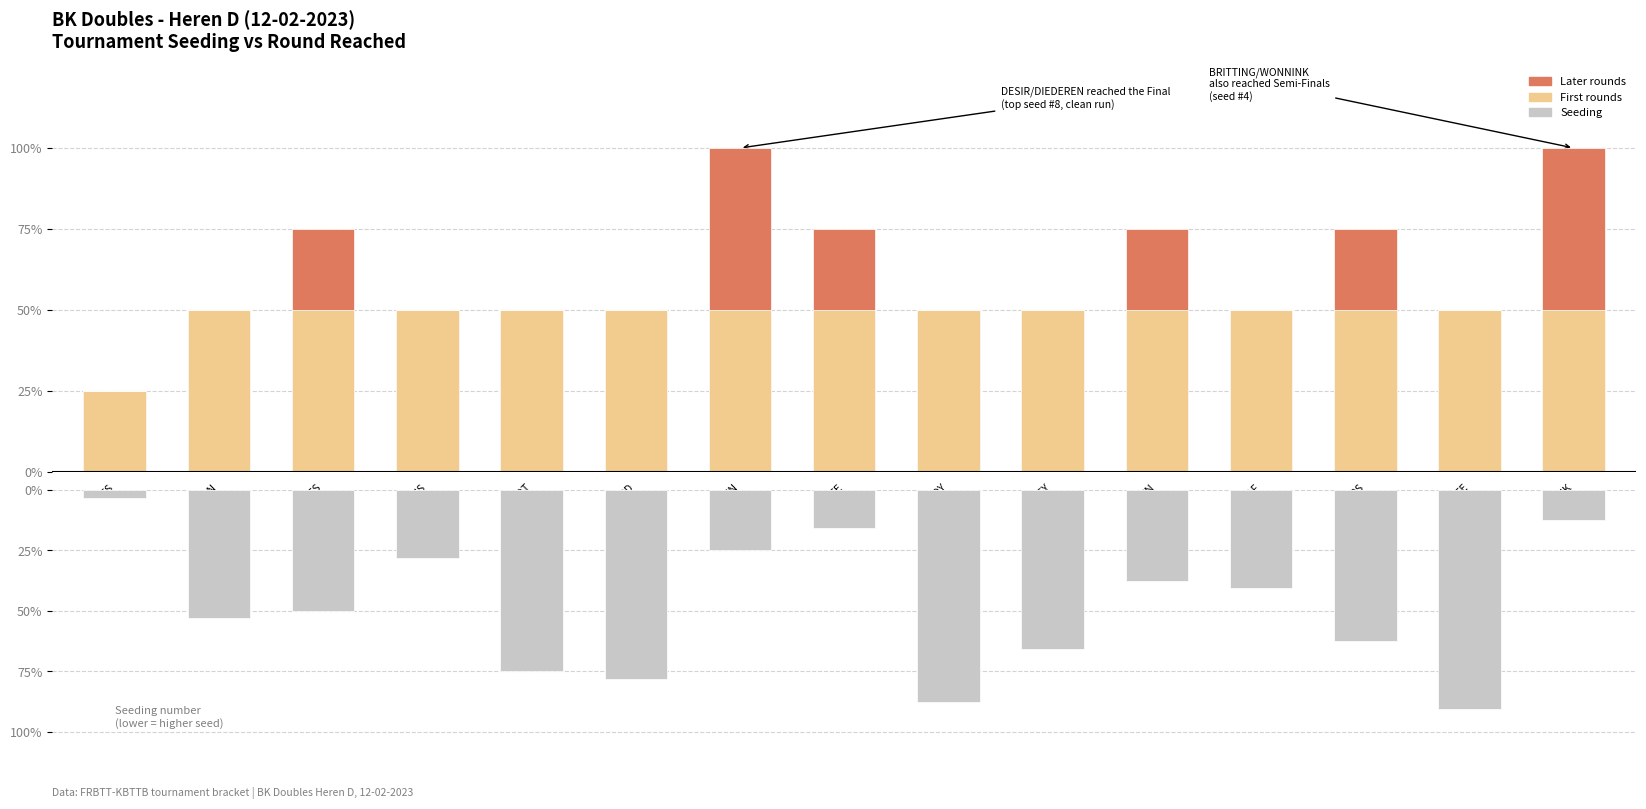

Rank the series by their maximum value, from lowest to highest.

First rounds, Later rounds, Round reached, Seeding